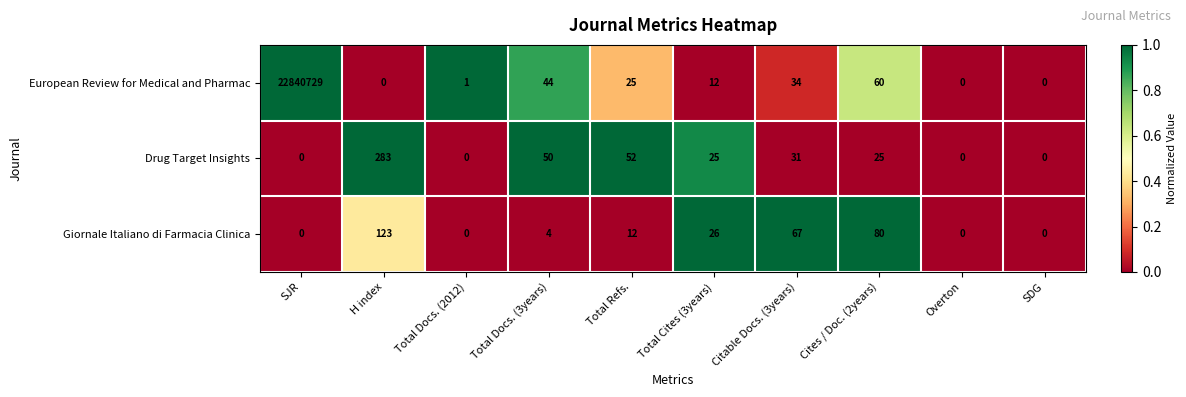

What is the difference between the Drug Target Insights values at Total Refs. and SDG?

52